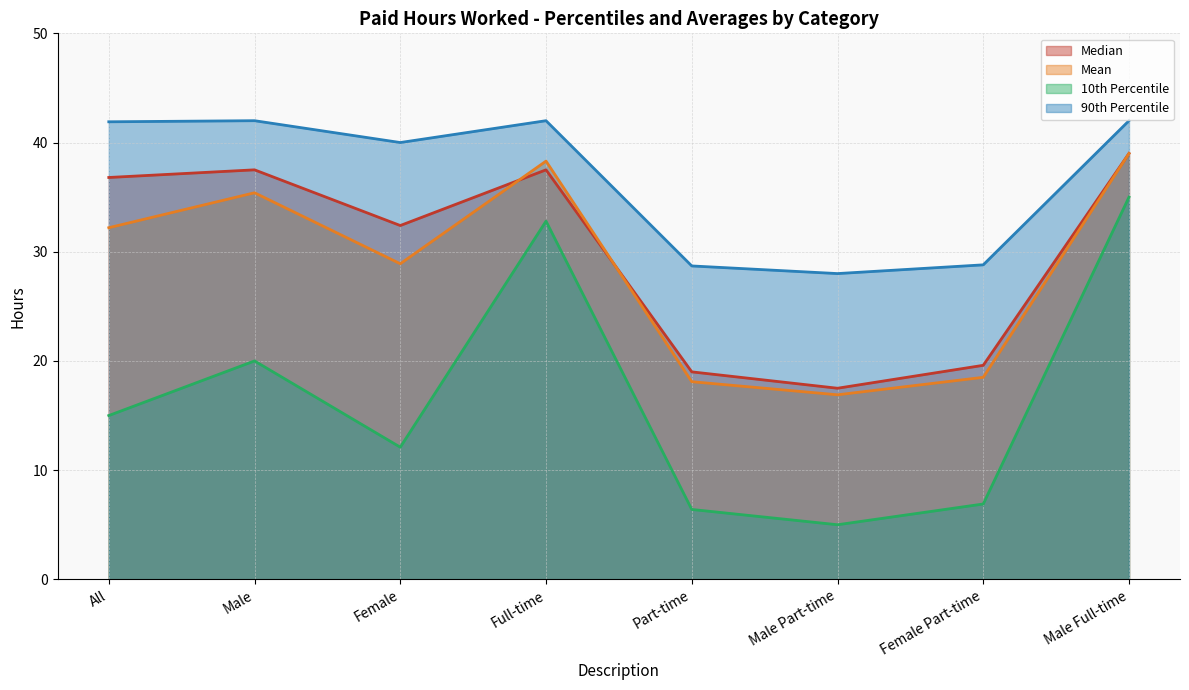

What is the value of the 10th Percentile point at the 6th from the left?

5.0